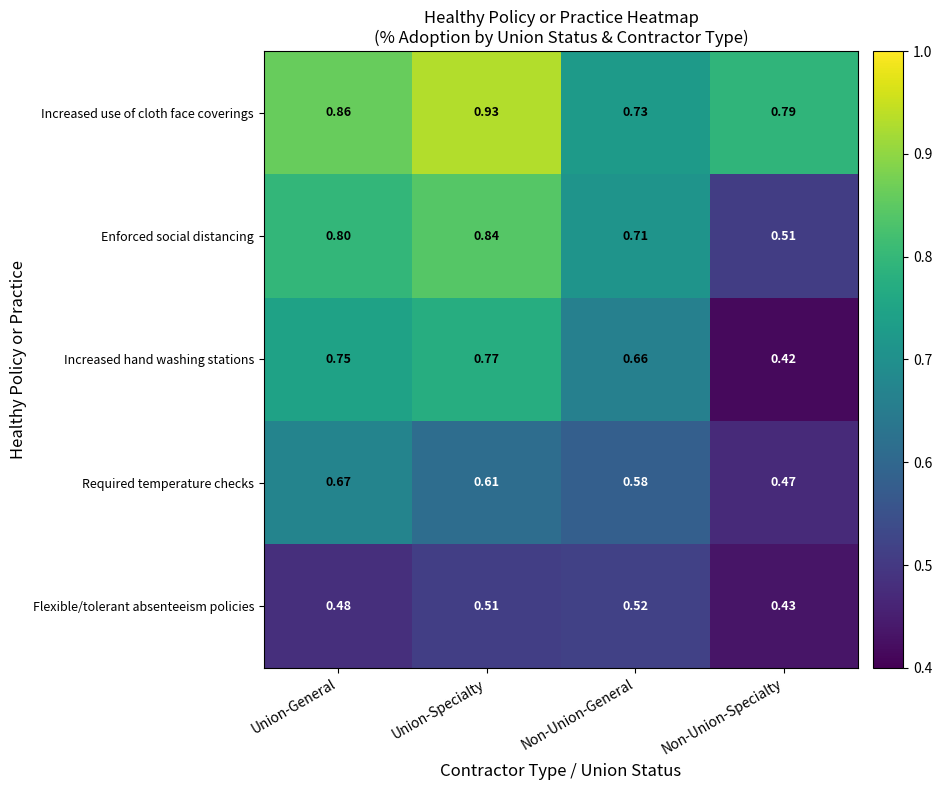

At which category is the sum across all series the highest?

Union-Specialty